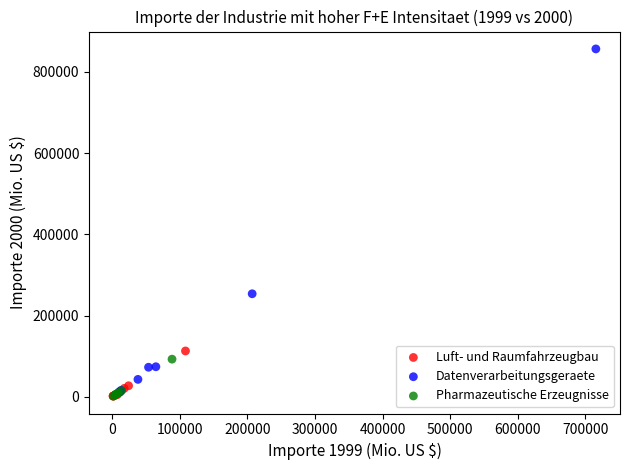

Which series contains the highest Y value?

Datenverarbeitungsgeraete